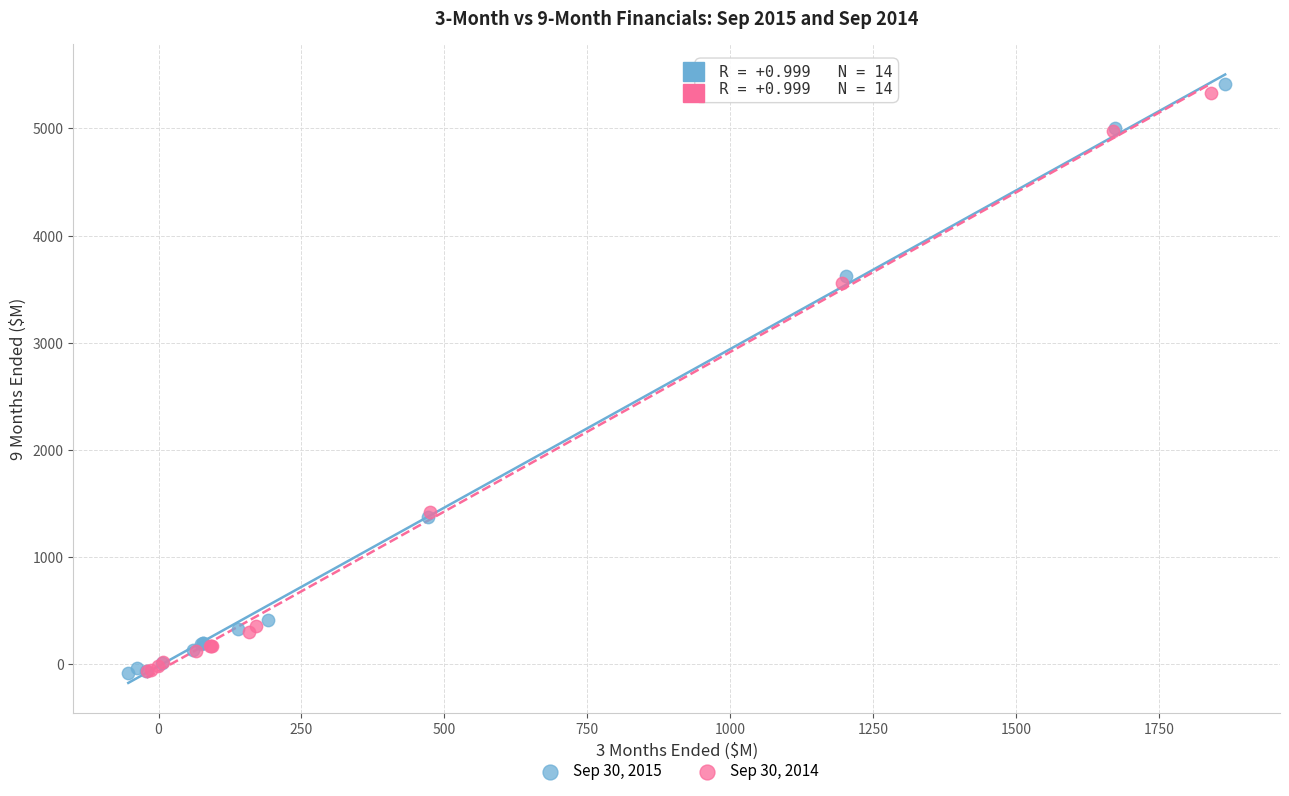

What are all the series names shown in the legend?

Sep 30, 2015, Sep 30, 2014